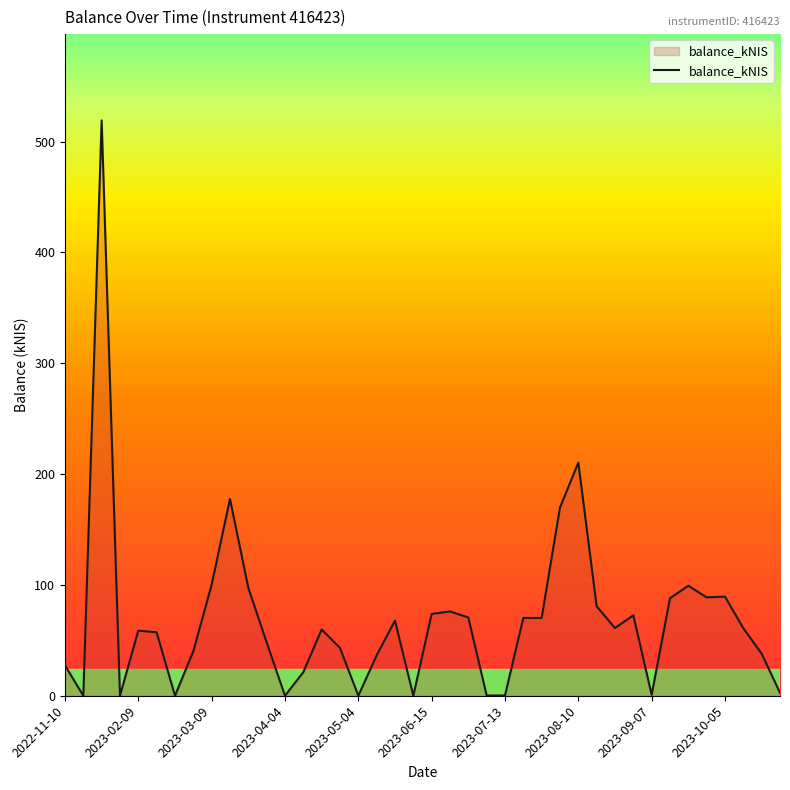

What is the greatest value displayed?

519.0